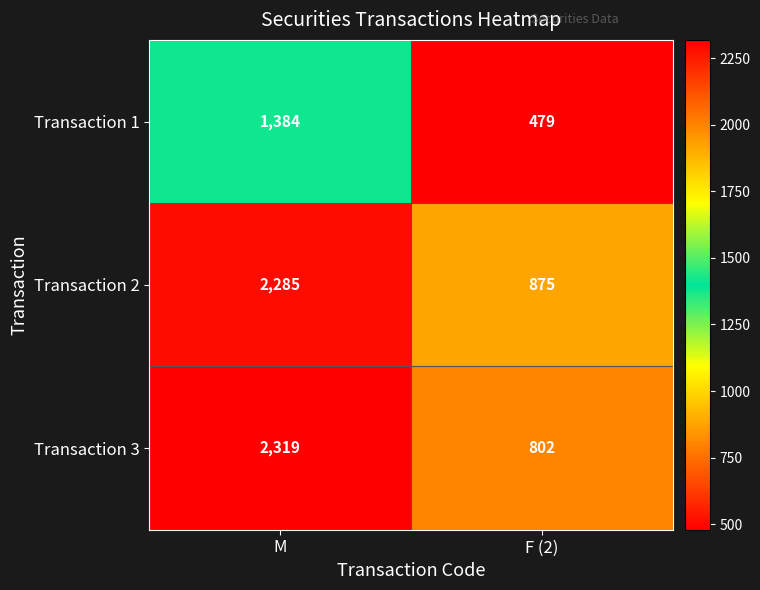

Reading right to left, transcribe all the data shown in this chart.

Transaction 1: F (2)=479	M=1384
Transaction 2: F (2)=875	M=2285
Transaction 3: F (2)=802	M=2319